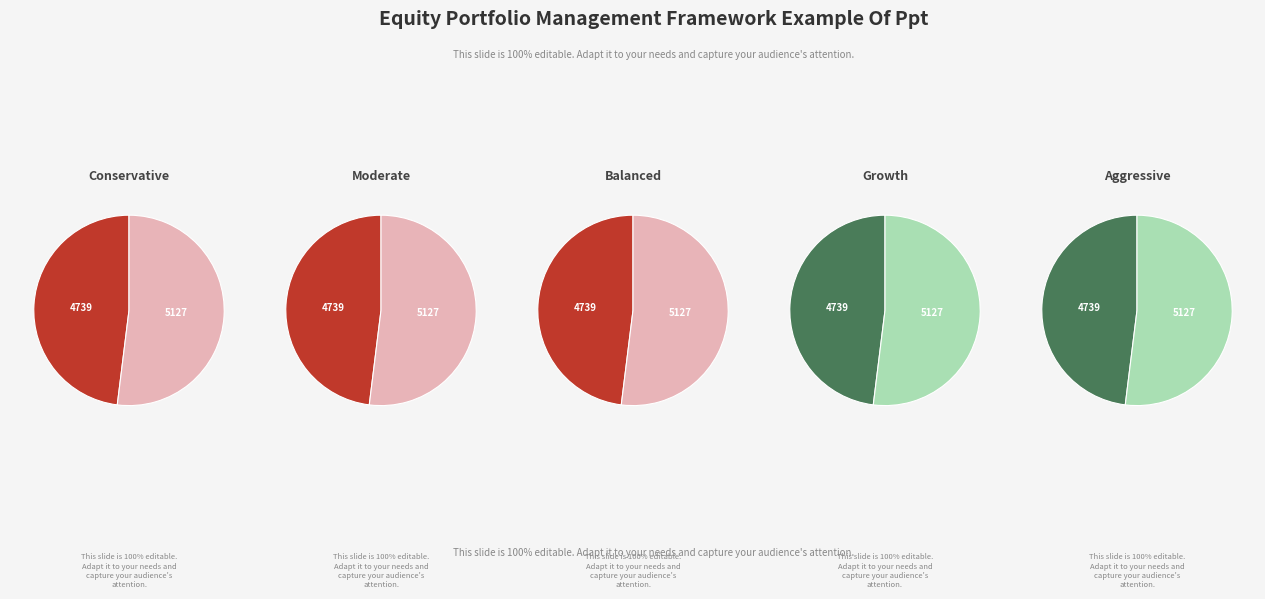

To the nearest percent, what is the difference between the largest and smallest slice percentages?

4%